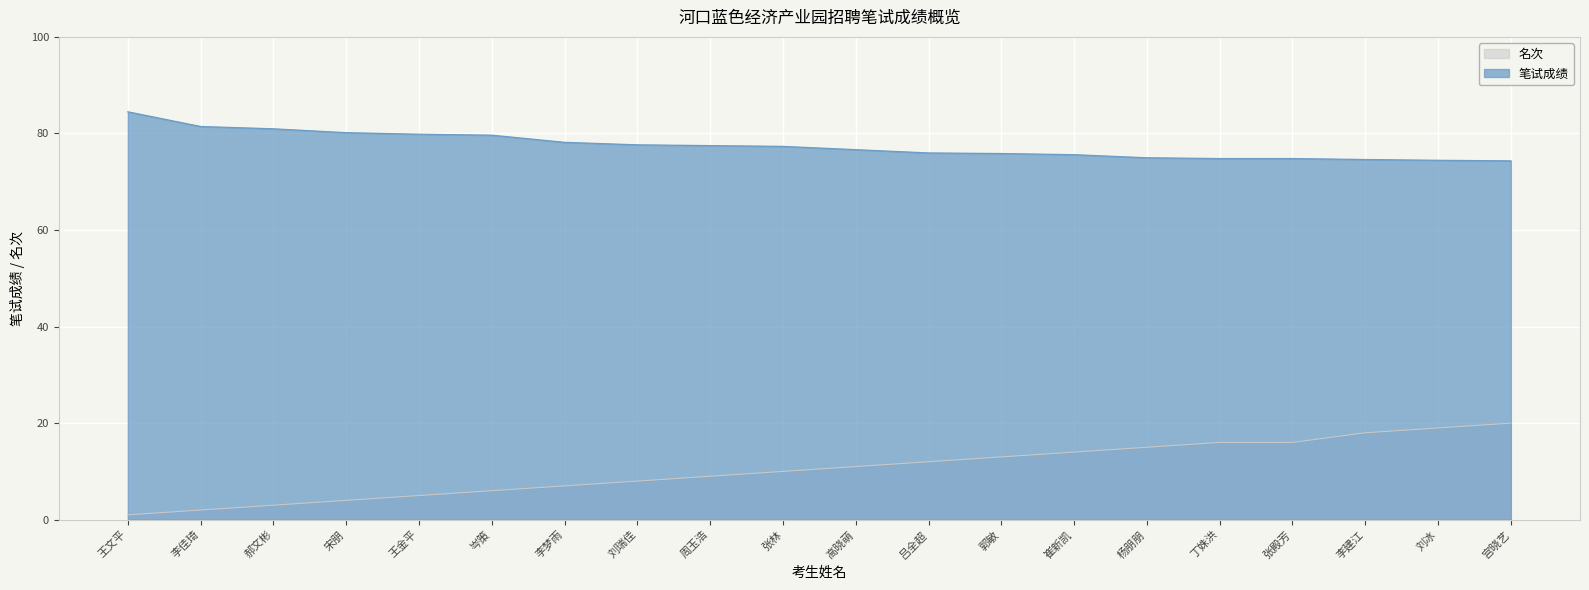

What is the label of the 16th point from the left?

丁姝洪